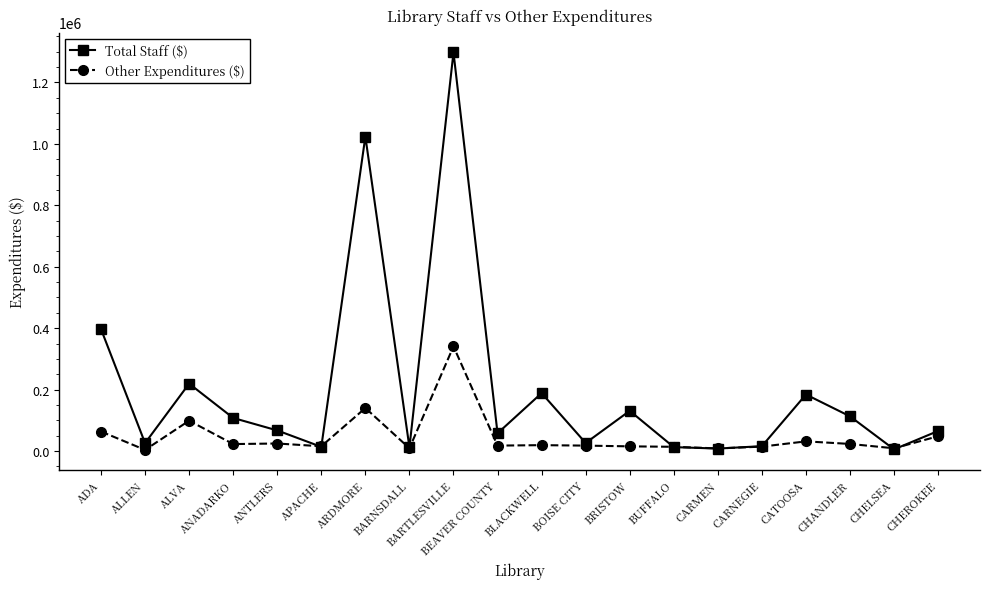

What is the spread (max minus min) of values at BEAVER COUNTY?

40090